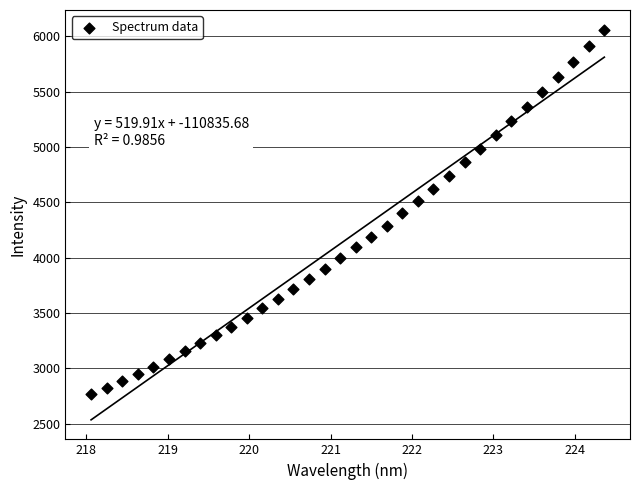

What is the range of Y values (max minus min)?

3293.1